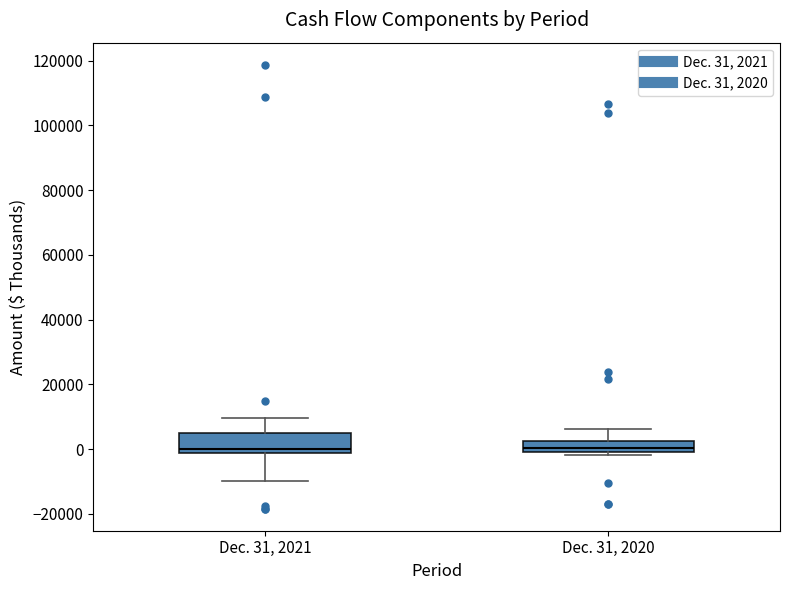

Where is the upper edge of the box for Dec. 31, 2020 on the y-axis? The values are not printed on the chart, so give them approximately, as read against the axis.

2000